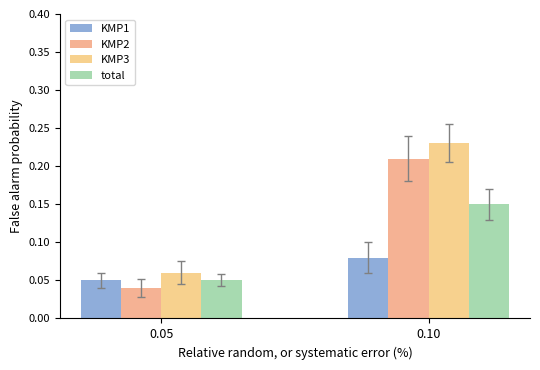

How many KMP1 values are between 0 and 1?

2